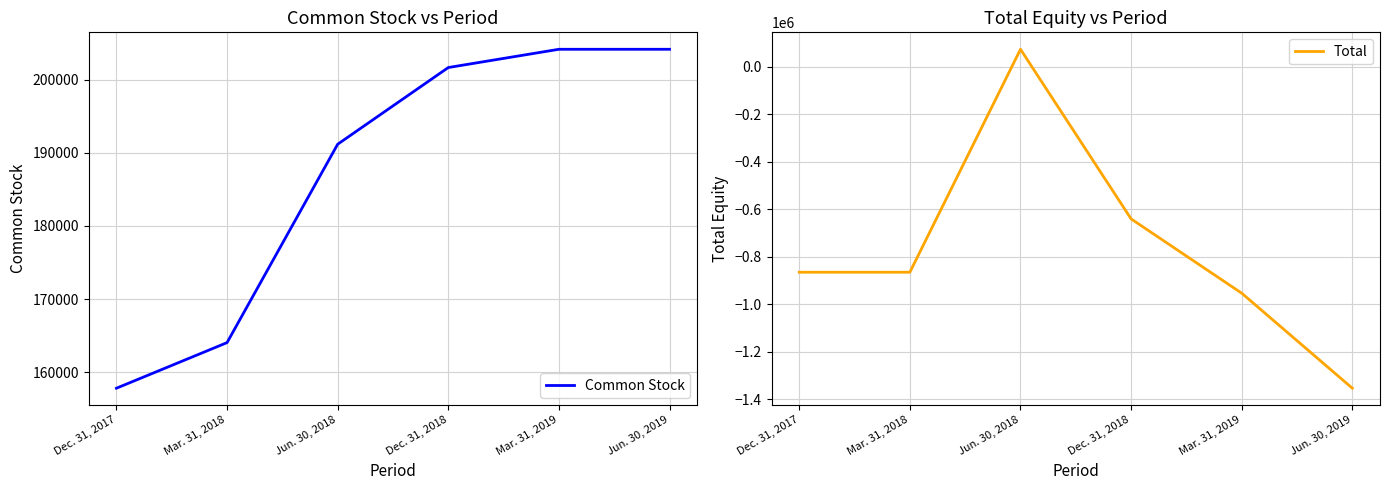

Is the value of Common Stock at Dec. 31, 2018 greater than the value of Total at Mar. 31, 2019?

Yes